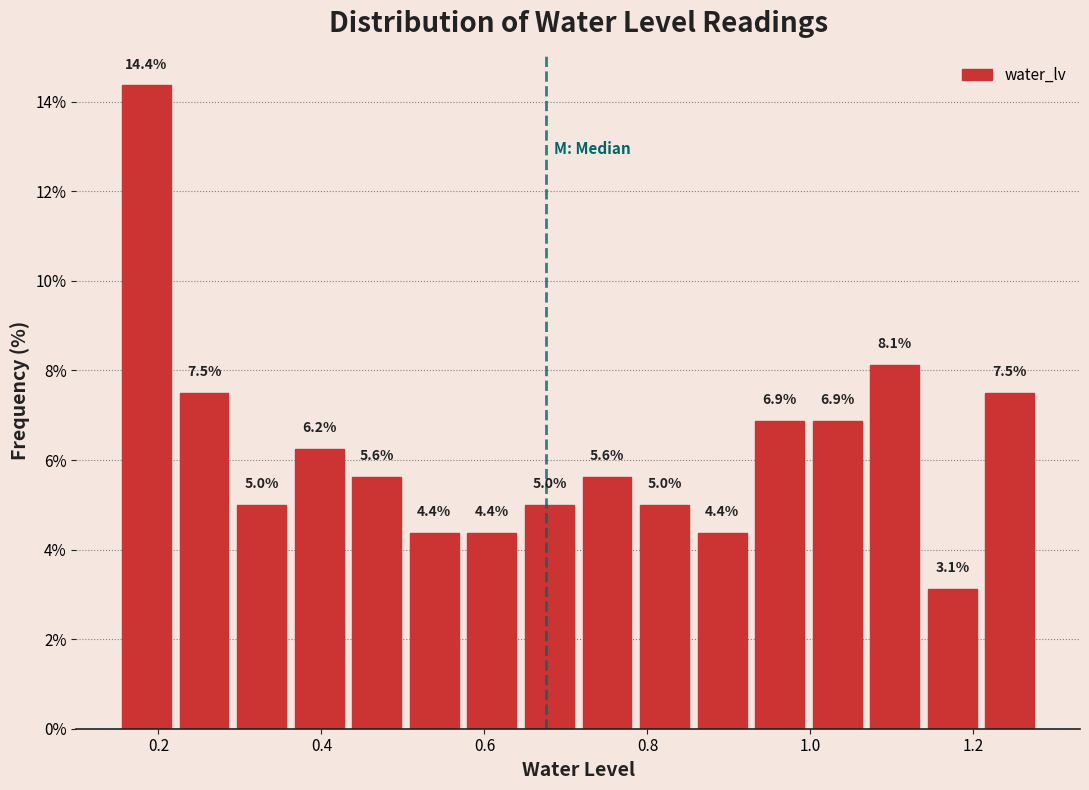

Around what value on the x-axis is the tallest bar? Give the approximate position of its centre, as read against the axis.

0.18